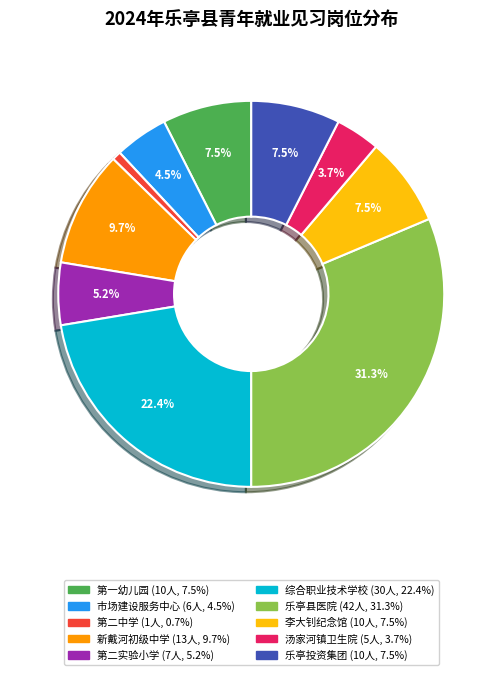

Is there a majority slice in this chart?

No